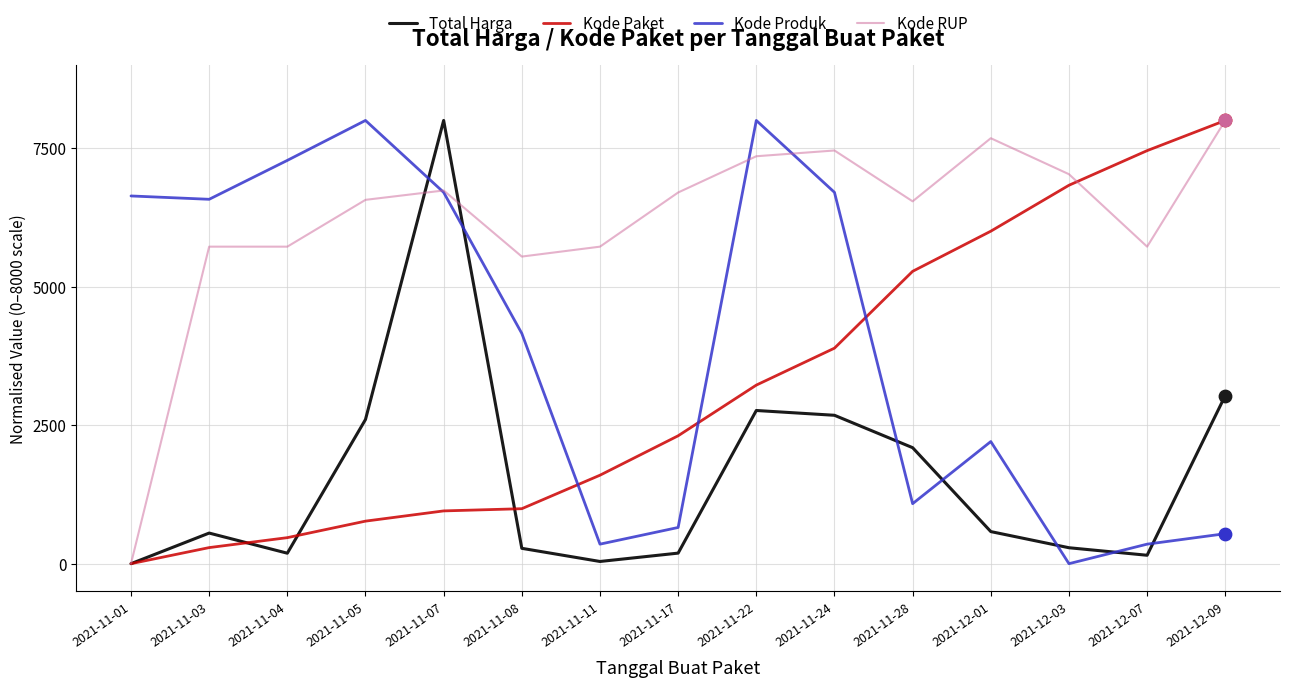

Which series has the largest total across all categories?

Kode RUP